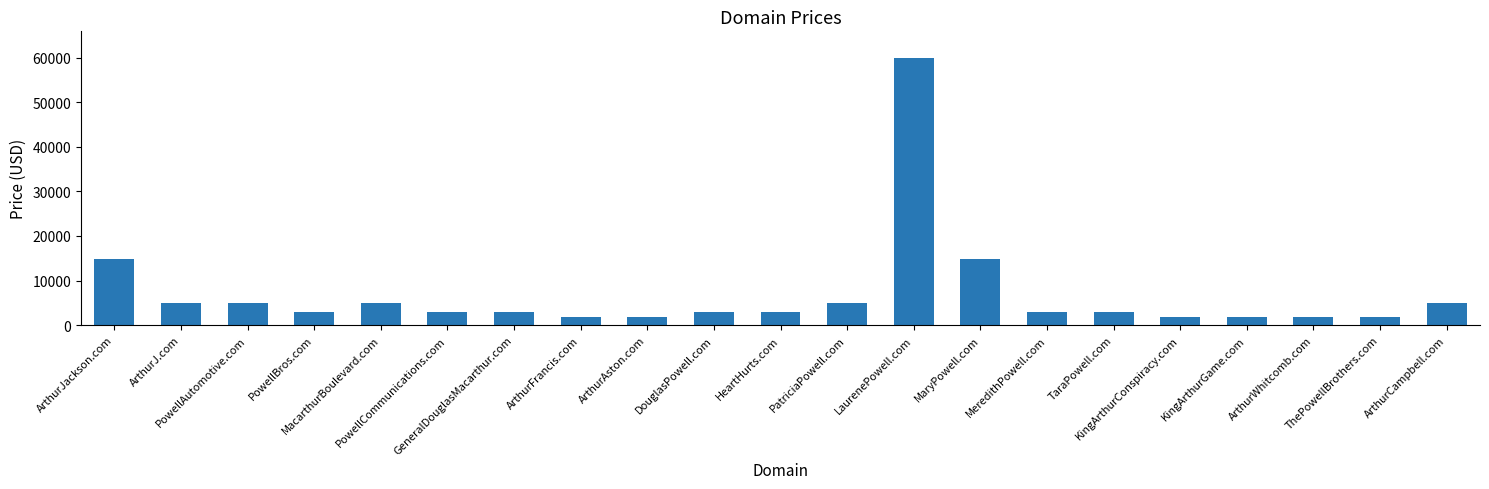

What is the label of the 18th bar from the right?

PowellBros.com